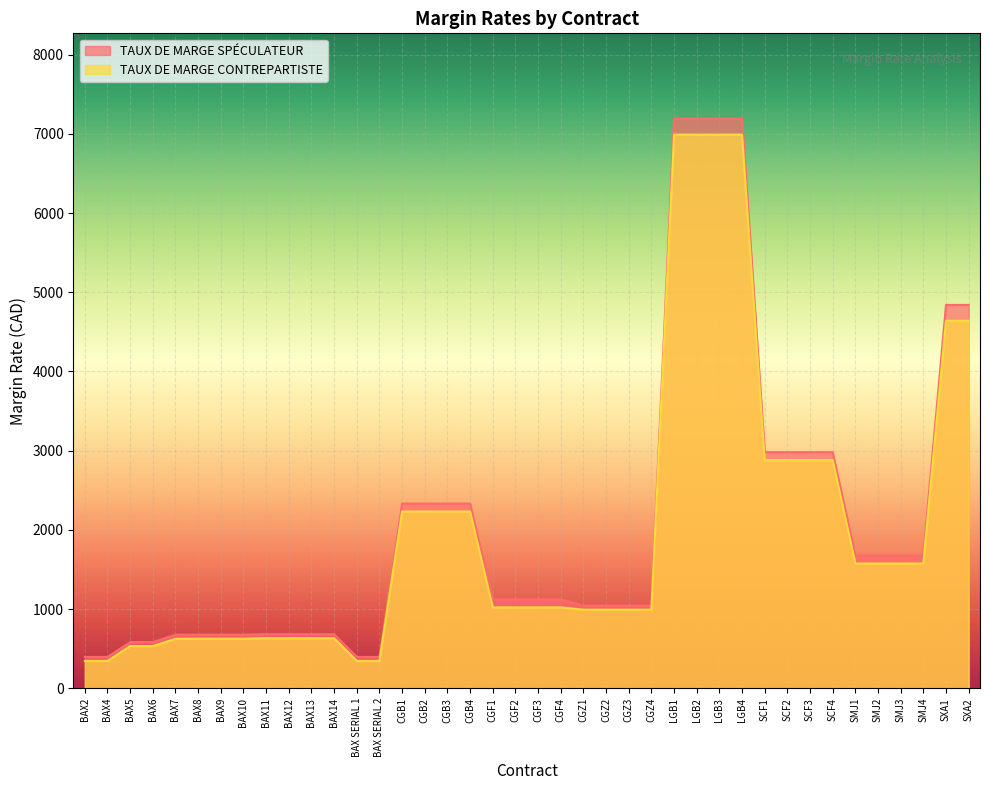

True or false: TAUX DE MARGE SPÉCULATEUR and TAUX DE MARGE CONTREPARTISTE intersect in this chart.

False